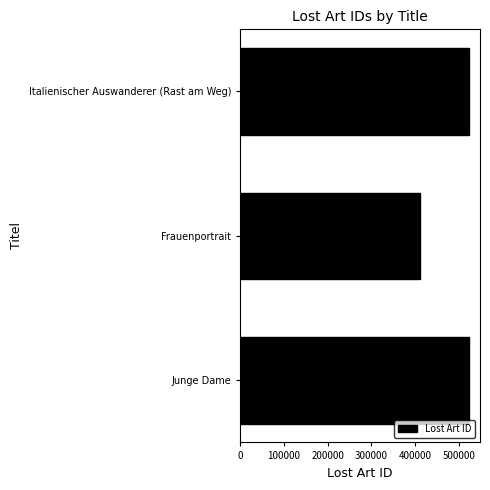

Are the bars grouped side by side (vs. stacked)?

No